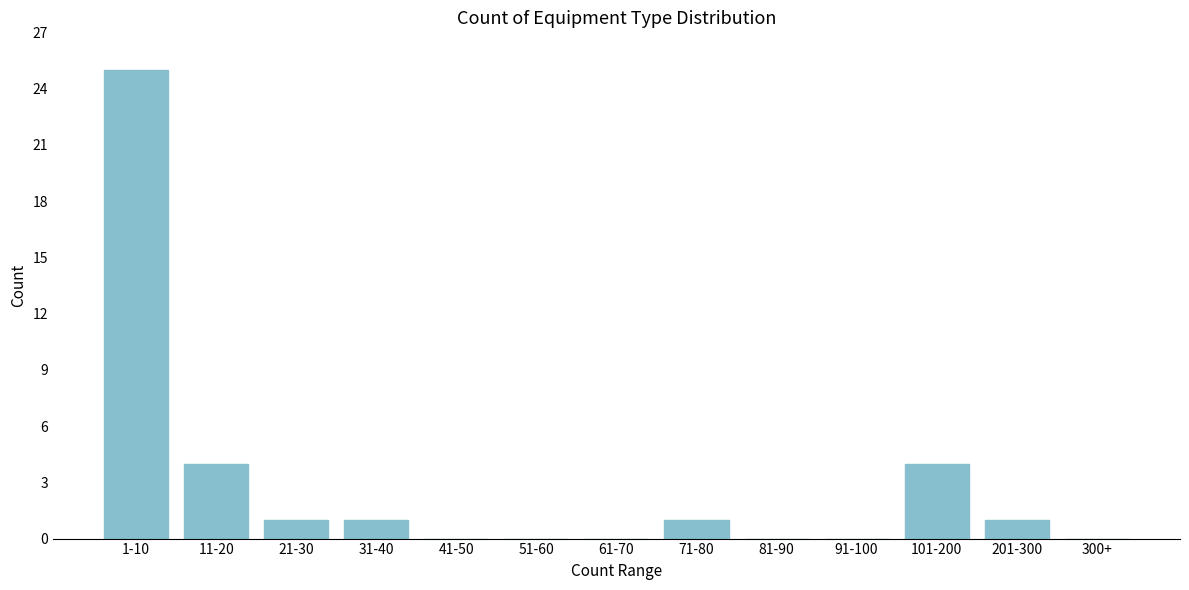

Reading left to right, transcribe all the data shown in this chart.

1-10=25	11-20=4	21-30=1	31-40=1	41-50=0	51-60=0	61-70=0	71-80=1	81-90=0	91-100=0	101-200=4	201-300=1	300+=0